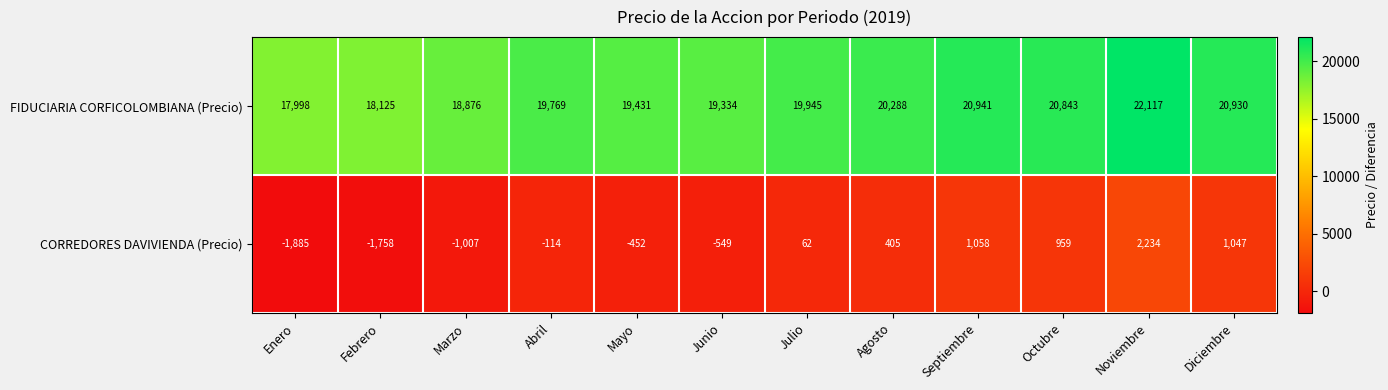

Which series has the largest total across all categories?

FIDUCIARIA CORFICOLOMBIANA (Precio)